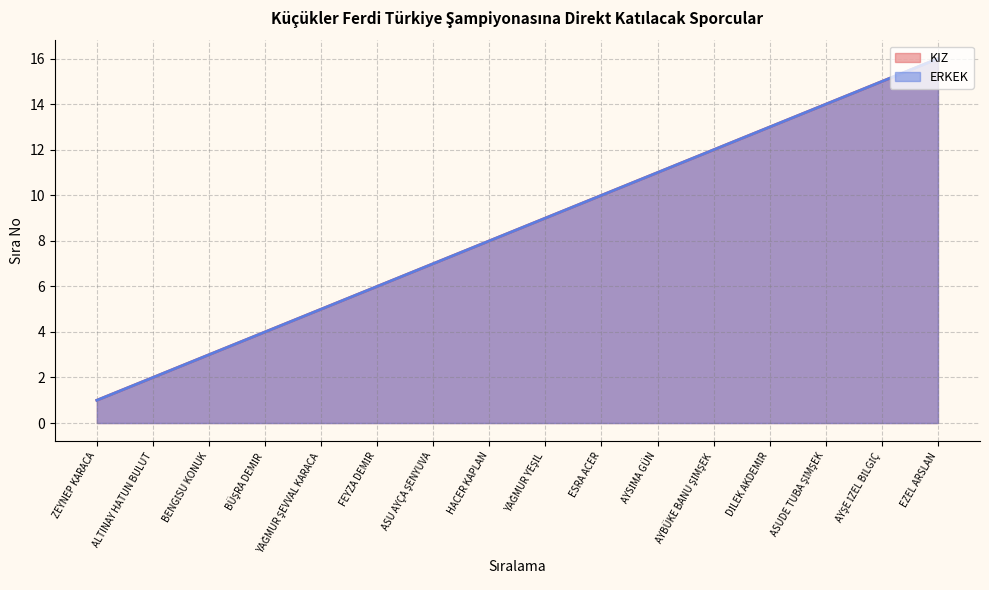

What is the difference between the maximum and minimum values in the ERKEK series?

15